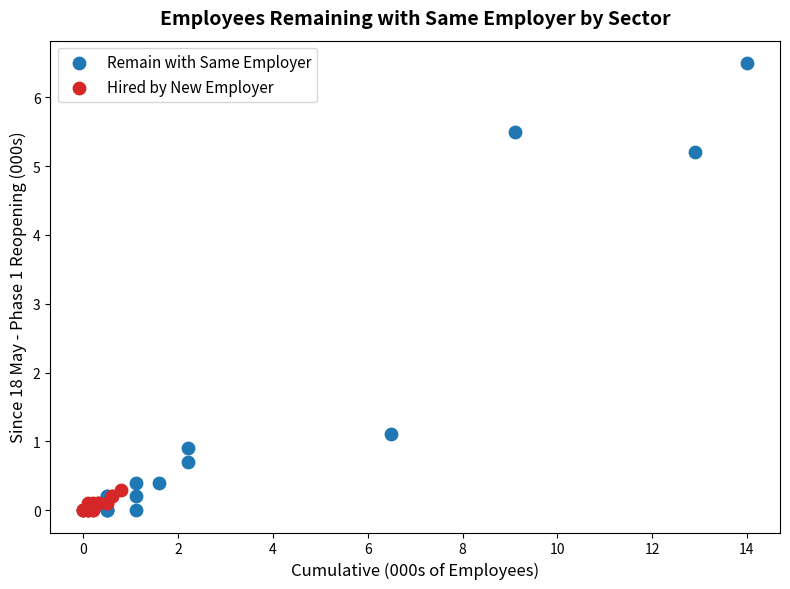

What are all the series names shown in the legend?

Remain with Same Employer, Hired by New Employer